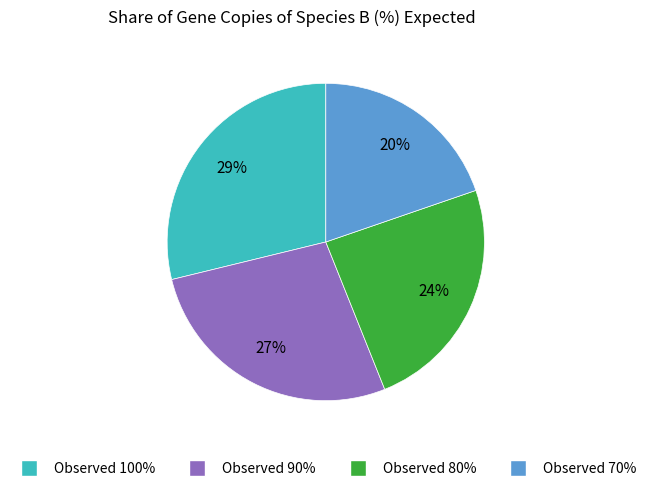

Is there any slice that represents more than half of the pie?

No